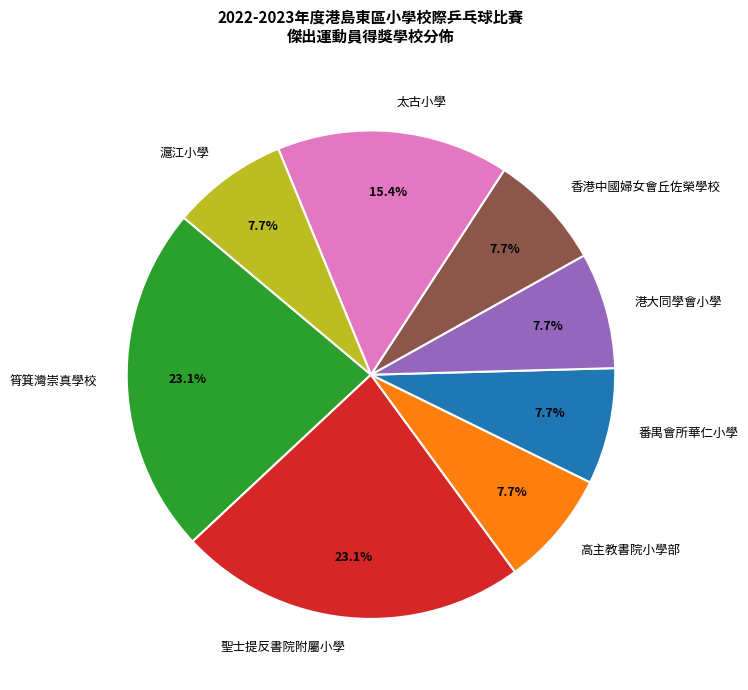

True or false: 聖士提反書院附屬小學 accounts for 8% of the total.

False